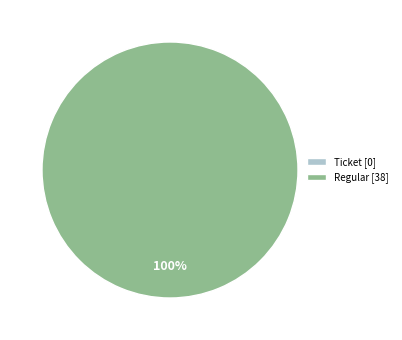

To the nearest percent, what is the combined percentage of Regular and Ticket?

100%